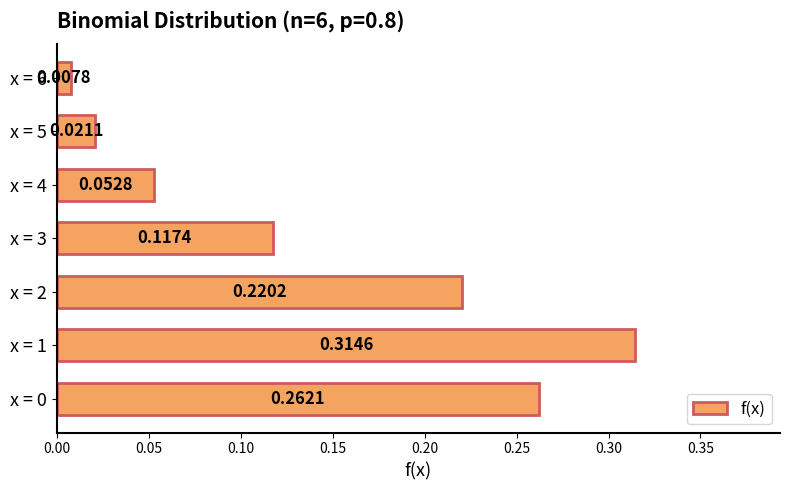

Which has a higher value, x = 2 or x = 5?

x = 2